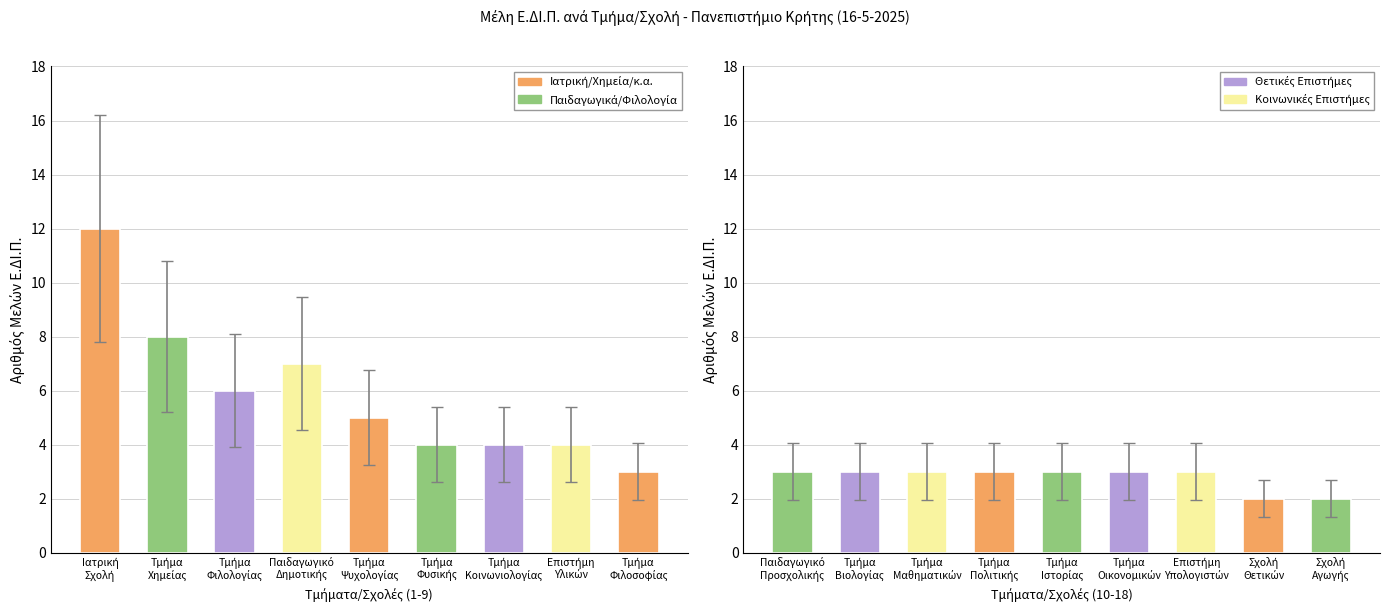

How many groups of bars are there?

9